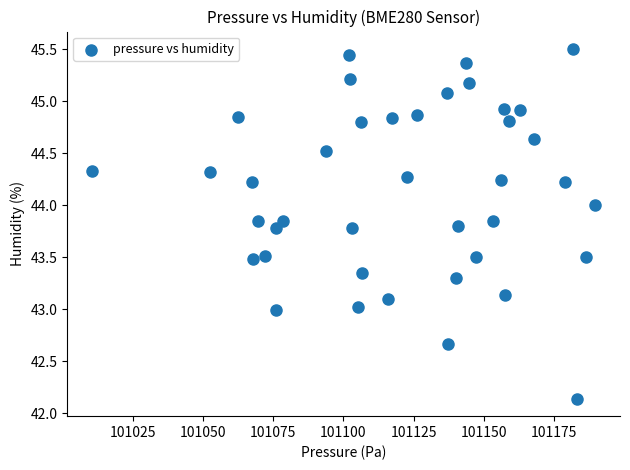

What is the range of Y values (max minus min)?

3.4